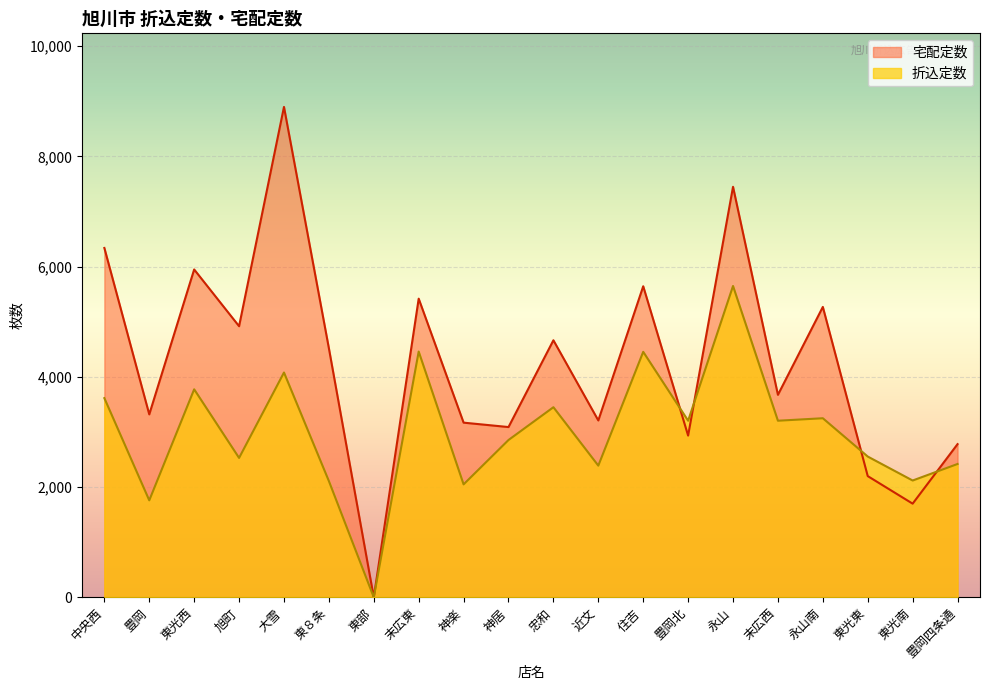

Reading left to right, transcribe all the data shown in this chart.

折込定数: 3615	1760	3775	2530	4080	2110	0	4460	2050	2855	3450	2390	4455	3205	5650	3205	3250	2555	2120	2420
宅配定数: 6340	3320	5950	4920	8900	4520	0	5420	3170	3090	4665	3210	5645	2935	7450	3675	5270	2200	1700	2780